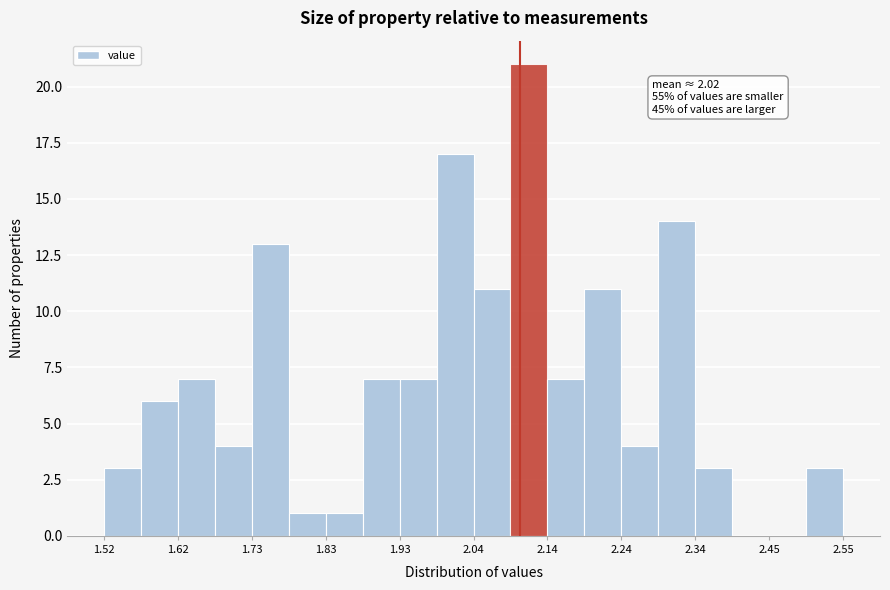

Around what value on the x-axis is the tallest bar? Give the approximate position of its centre, as read against the axis.

2.12